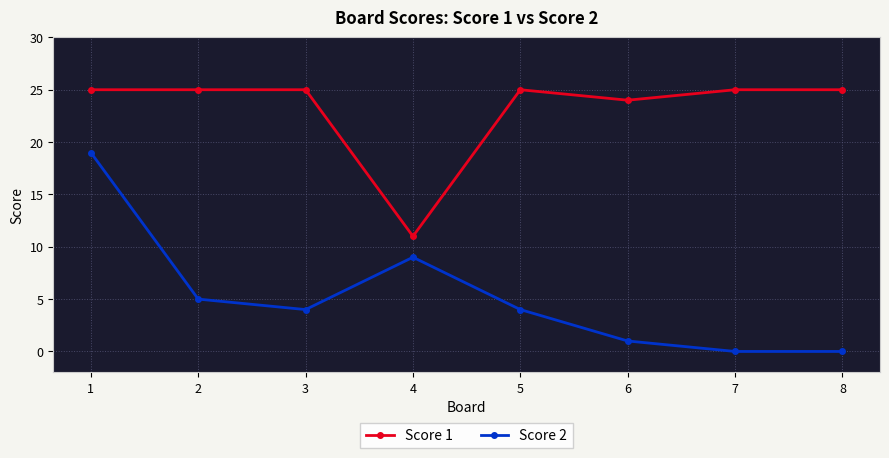

Rank the series by their maximum value, from lowest to highest.

Score 2, Score 1